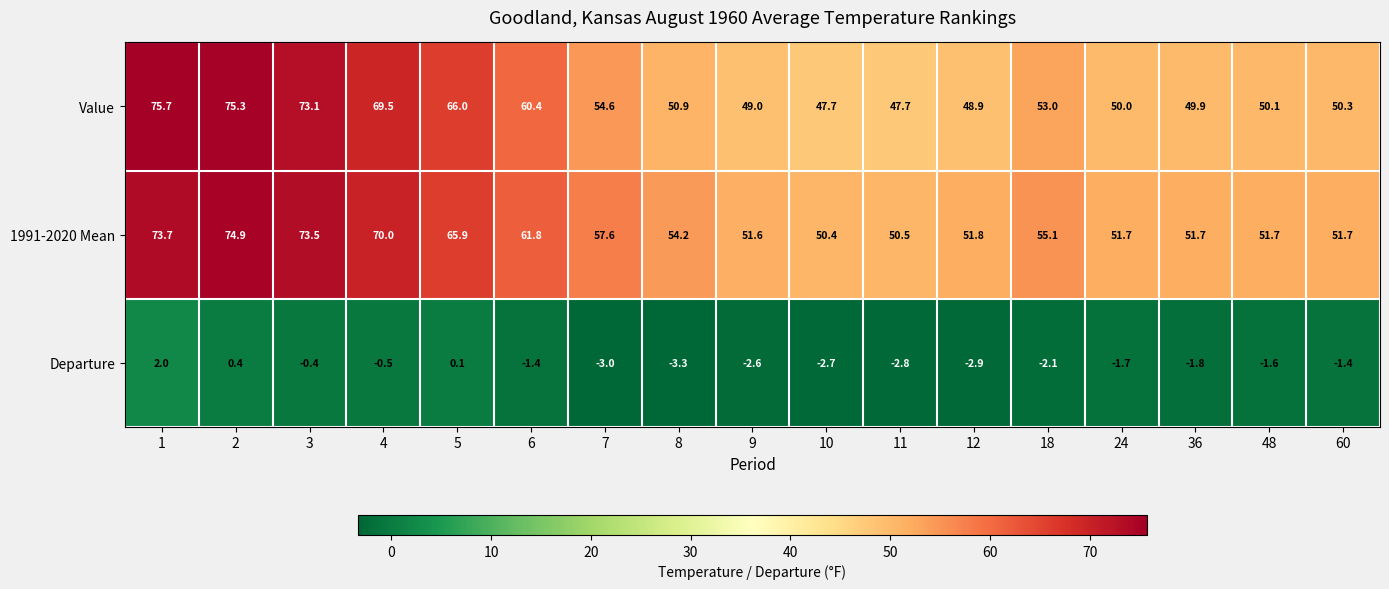

At which label is Departure closest to 0?

5